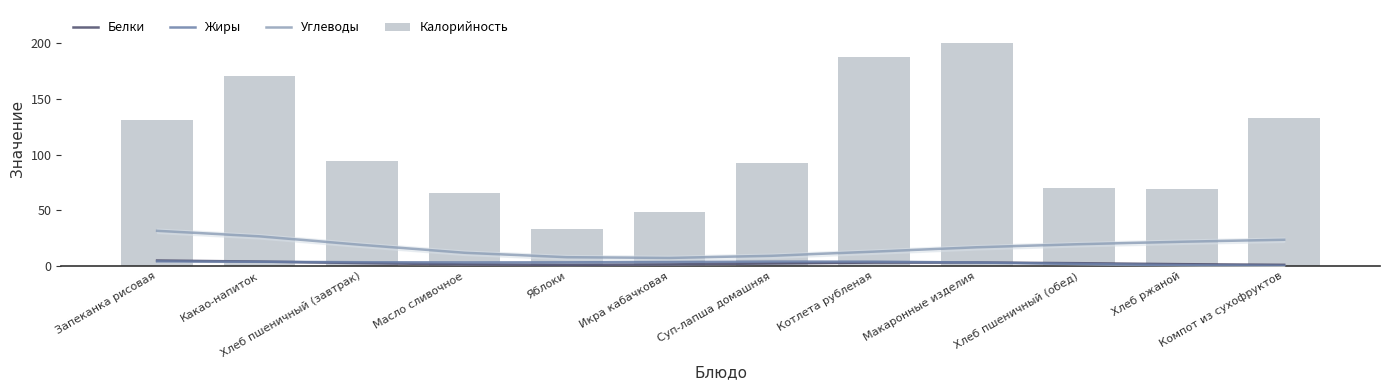

Which series has the largest total across all categories?

Калорийность